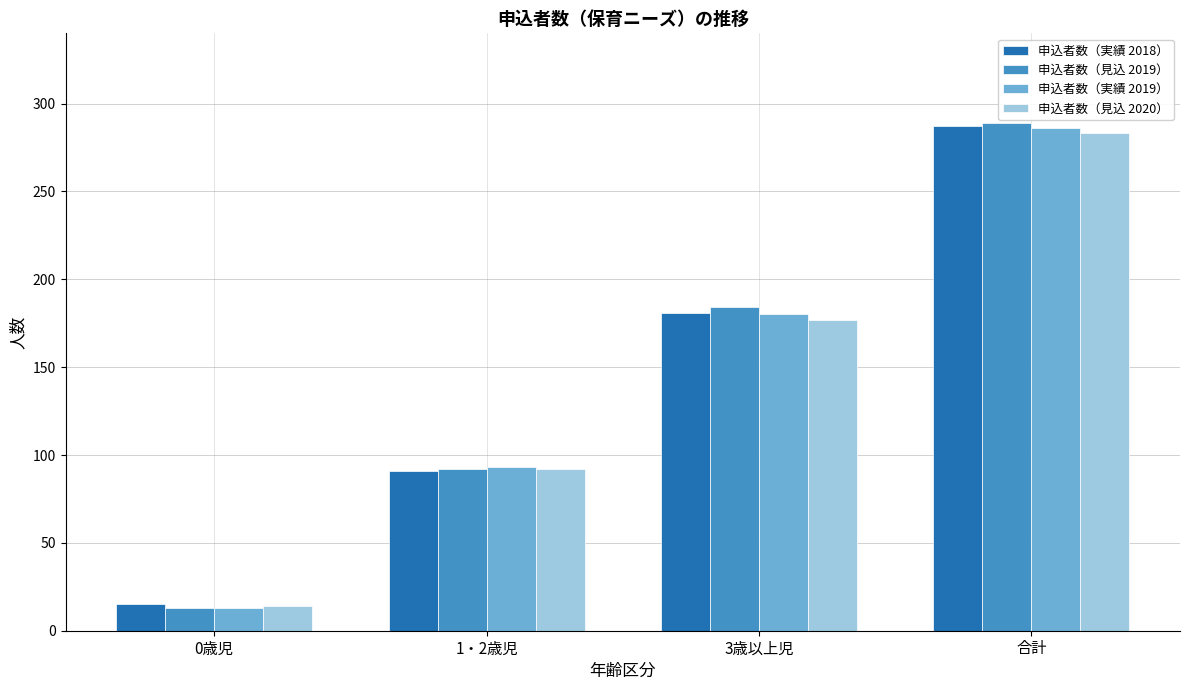

How many data points in 申込者数（実績 2019） are less than 180?

2